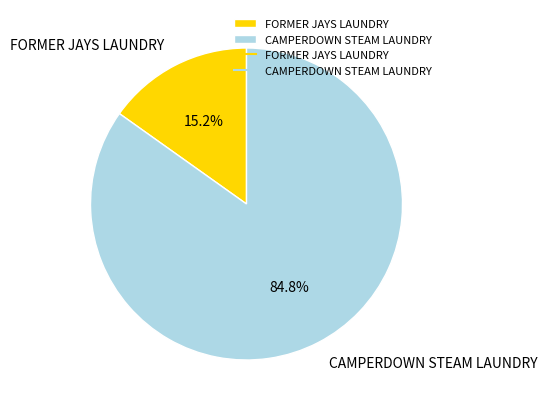

The CAMPERDOWN STEAM LAUNDRY slice represents 85% of the pie. True or false?

True